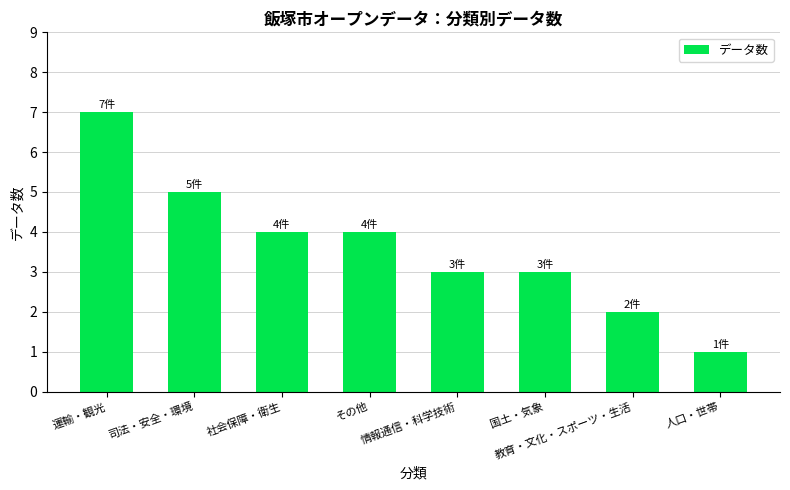

Are the bars grouped side by side (vs. stacked)?

No